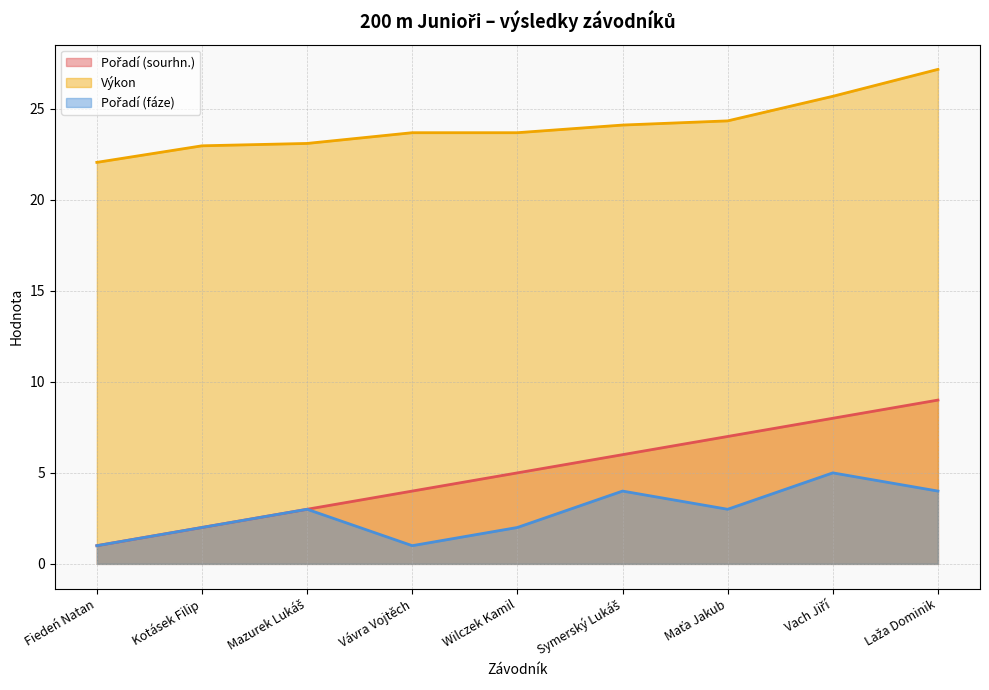

True or false: Pořadí (fáze) has more than 1 points higher than both neighbors.

True